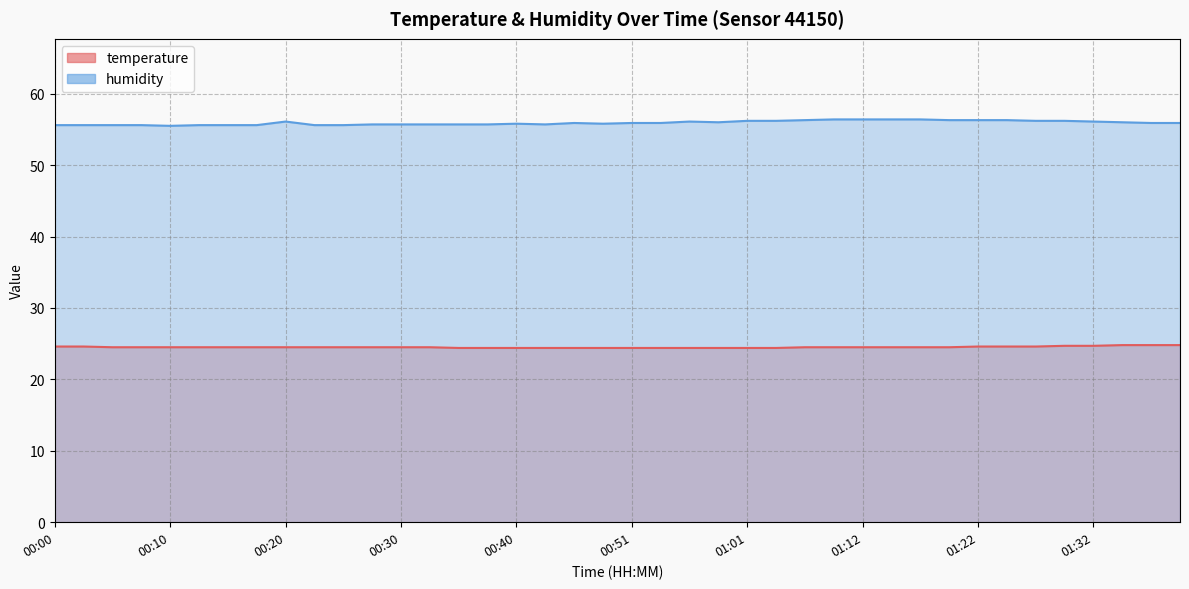

Between 00:05 and 01:06, which series saw the biggest shift?

humidity